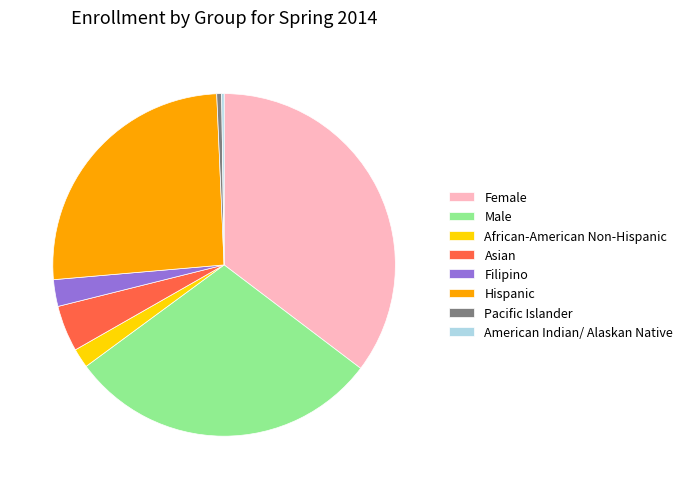

Is it true that Male is 16% of the pie?

False